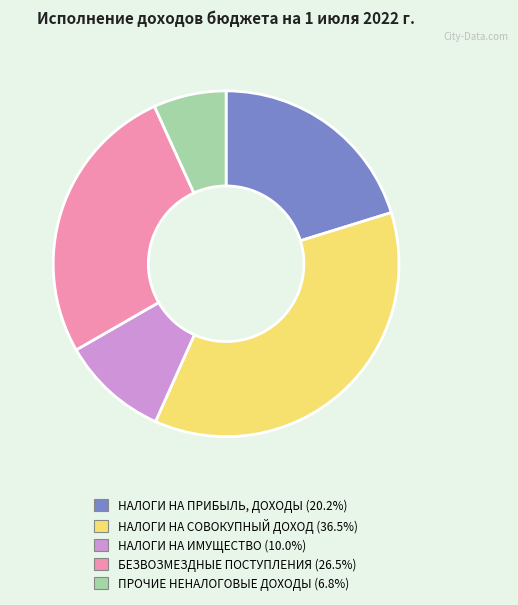

Which slice is the smallest?

ПРОЧИЕ НЕНАЛОГОВЫЕ ДОХОДЫ